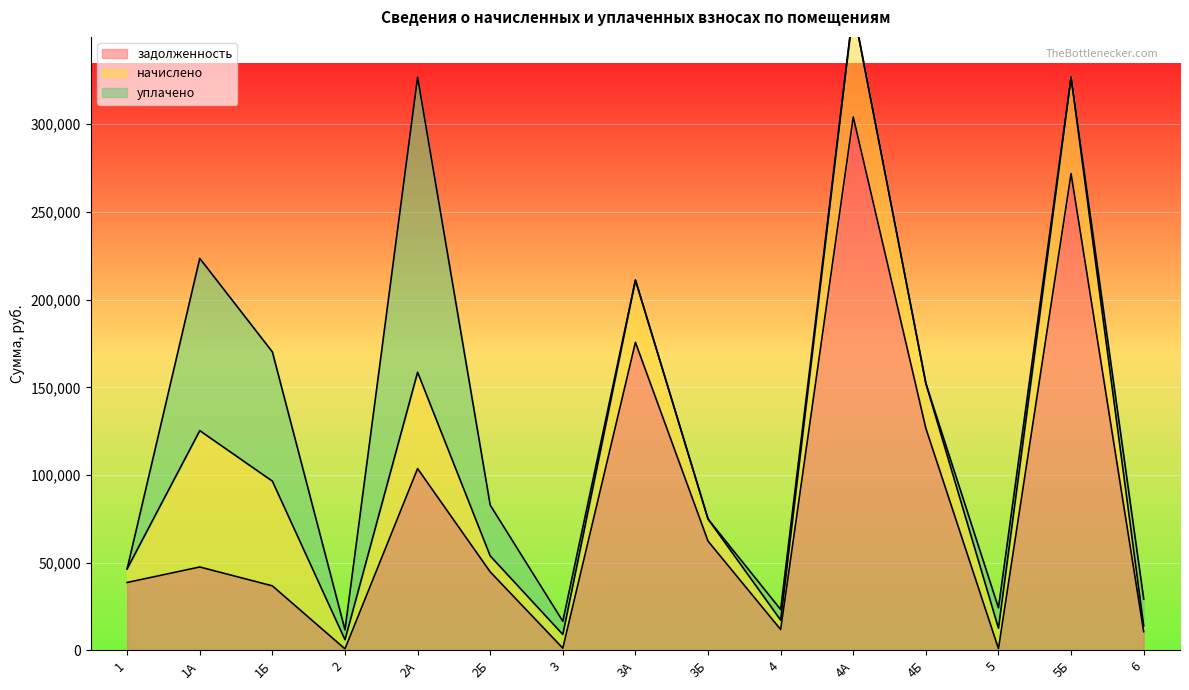

What is the difference between the second highest and minimum values in the задолженность series?

271019.0